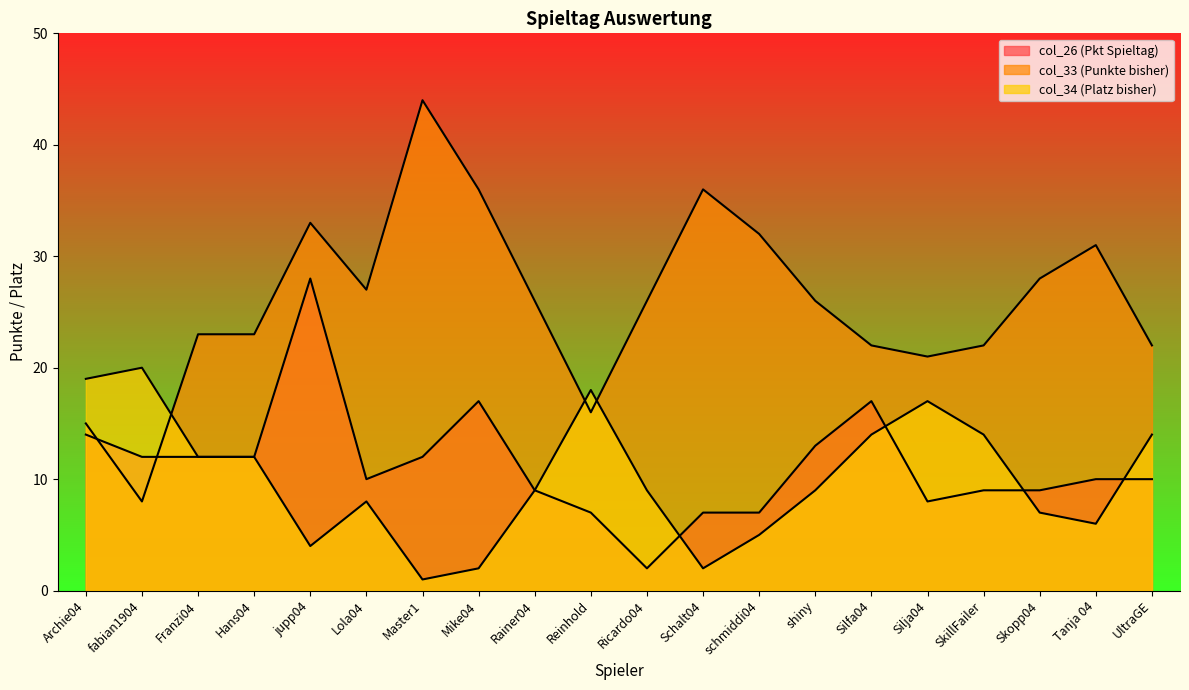

Rank the series by their maximum value, from highest to lowest.

col_33 (Punkte bisher), col_26 (Pkt Spieltag), col_34 (Platz bisher)